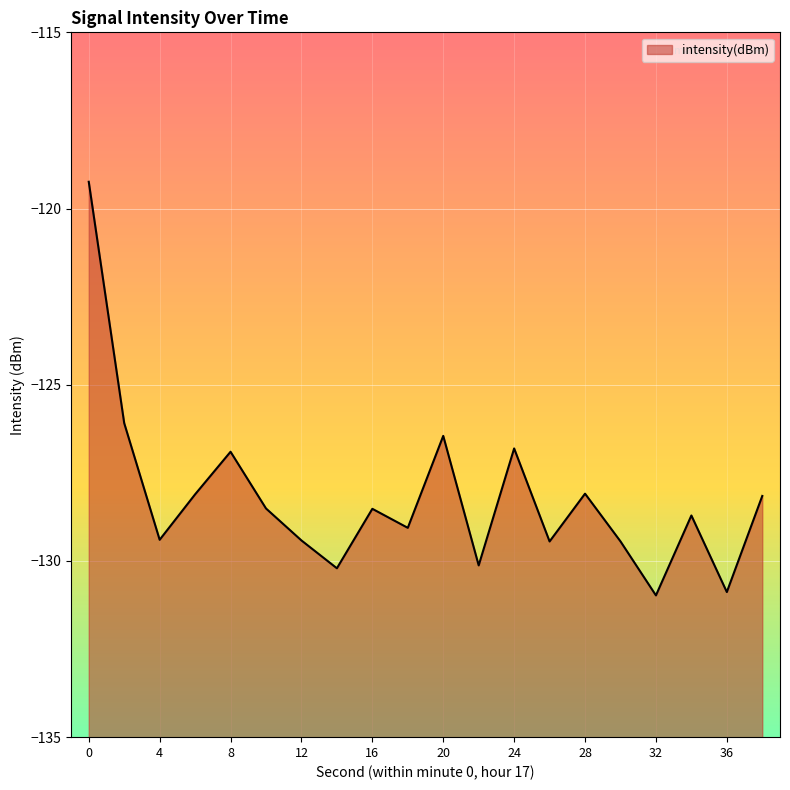

The value at 12 is -28.6. True or false?

False